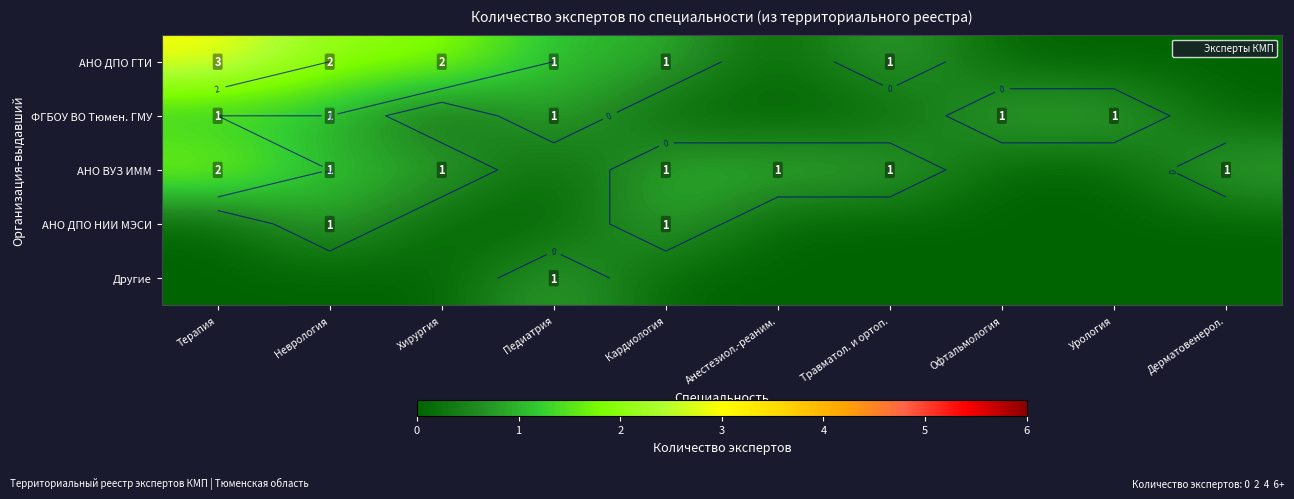

What is the total value across all series at Хирургия?

3